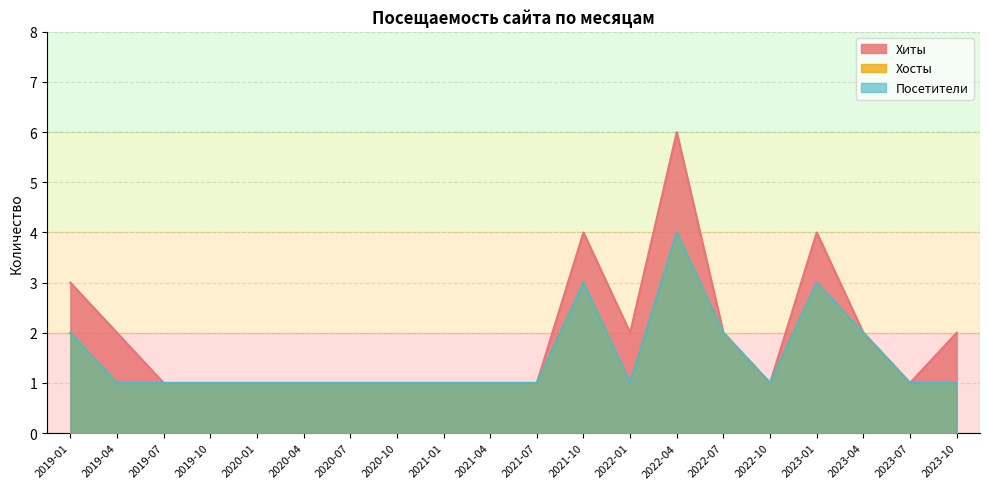

Is the value of Хосты at 2021-10 greater than the value of Хиты at 2020-01?

Yes